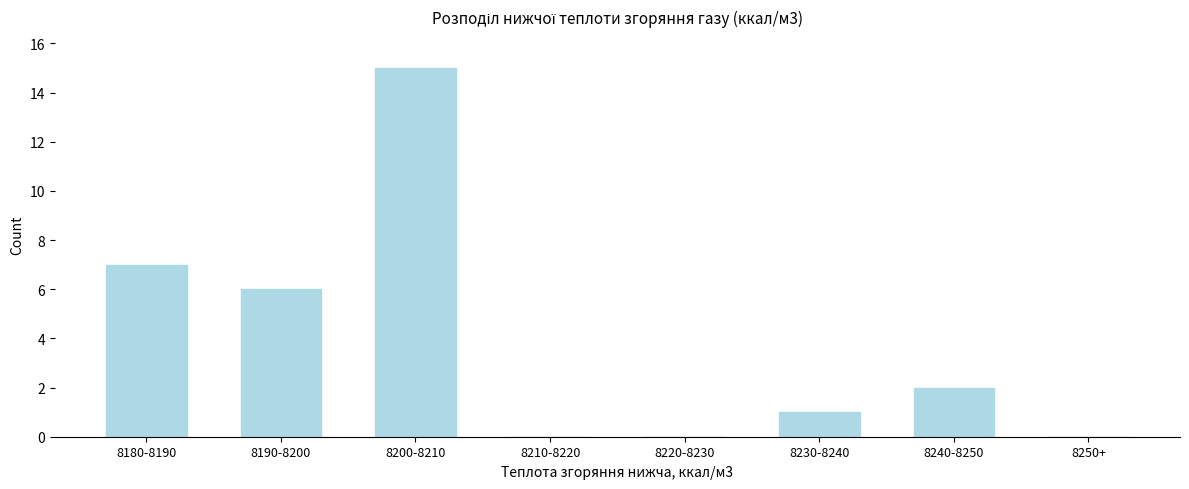

Reading left to right, list all the values displayed in this chart.

8180-8190=7	8190-8200=6	8200-8210=15	8210-8220=0	8220-8230=0	8230-8240=1	8240-8250=2	8250+=0